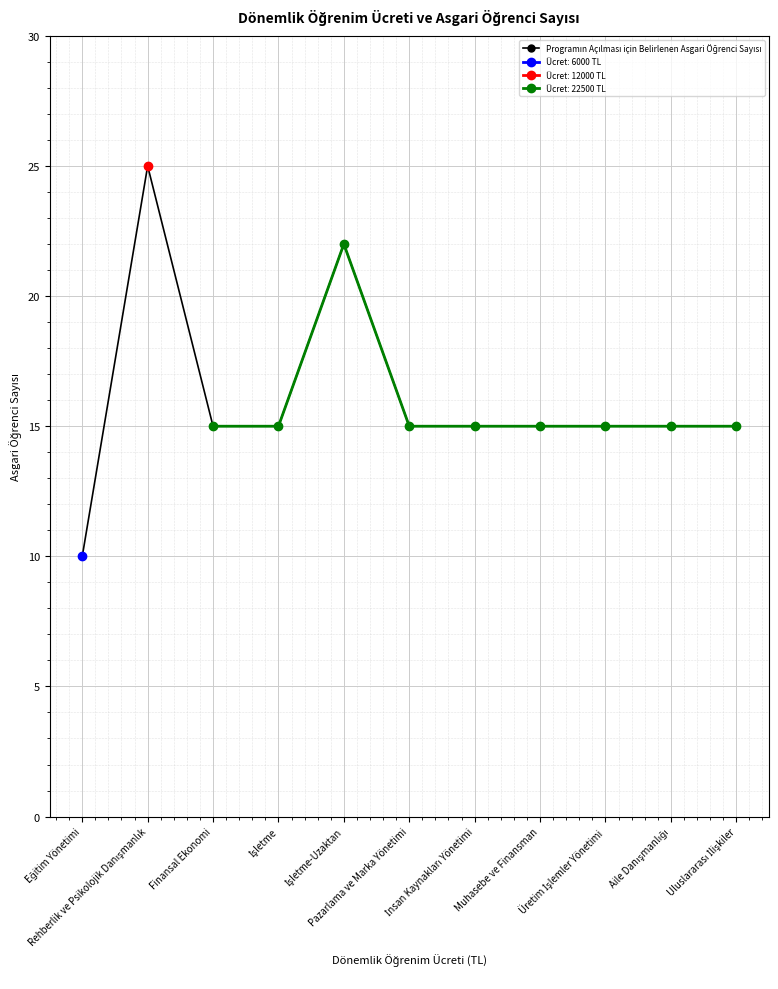

How many points are higher than both their immediate neighbors (excluding endpoints)?

2